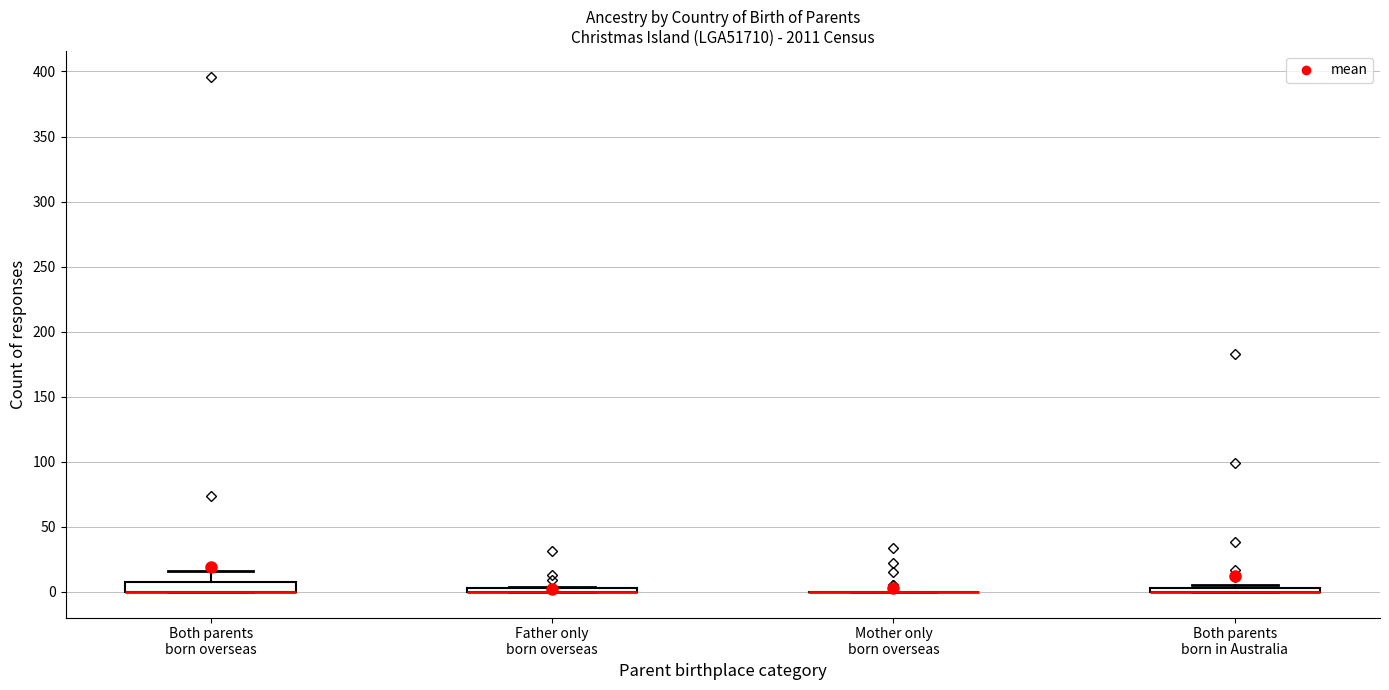

Where is the lower edge of the box for Both parents born in Australia on the y-axis? The values are not printed on the chart, so give them approximately, as read against the axis.

0